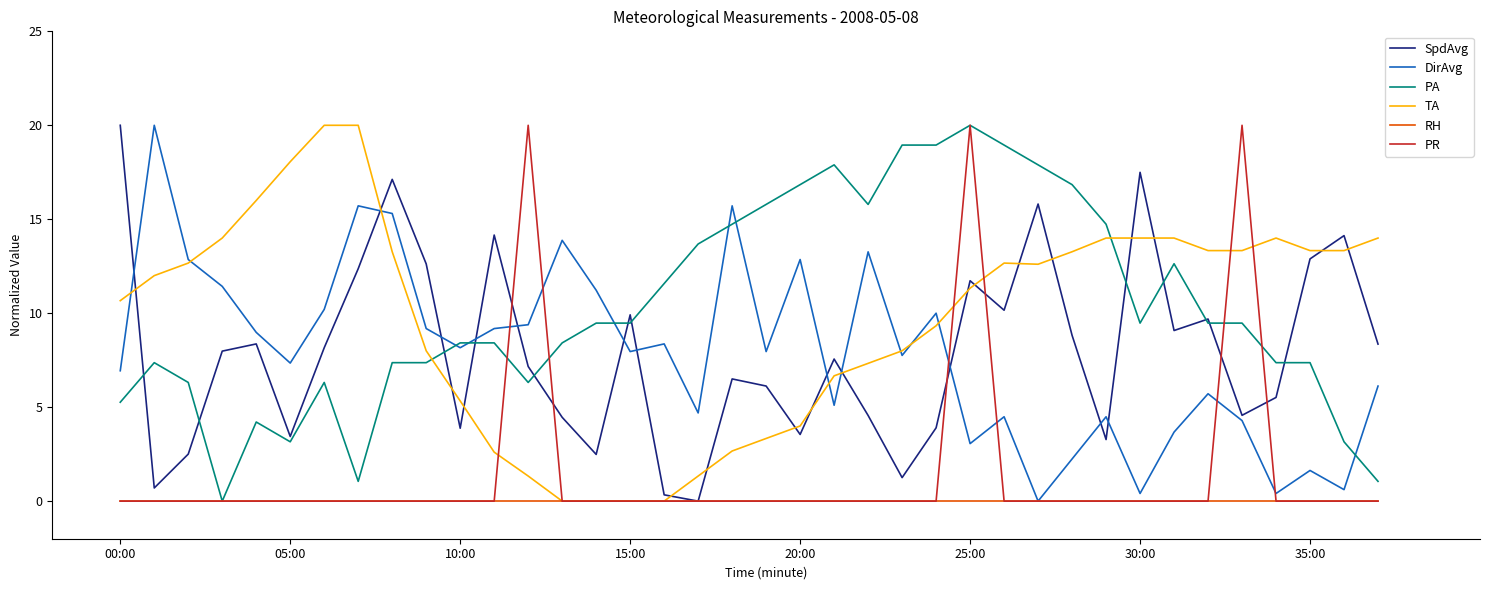

What is the greatest value displayed?

20.0